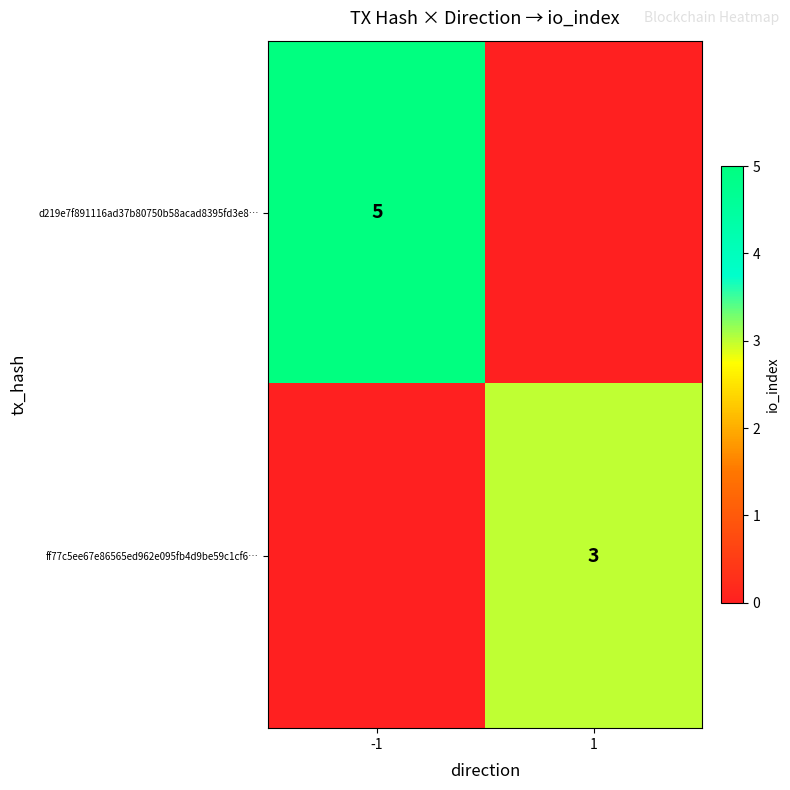

The value of ff77c5ee67e86565ed962e095fb4d9be59c1cf6… at 1 is 3. True or false?

True